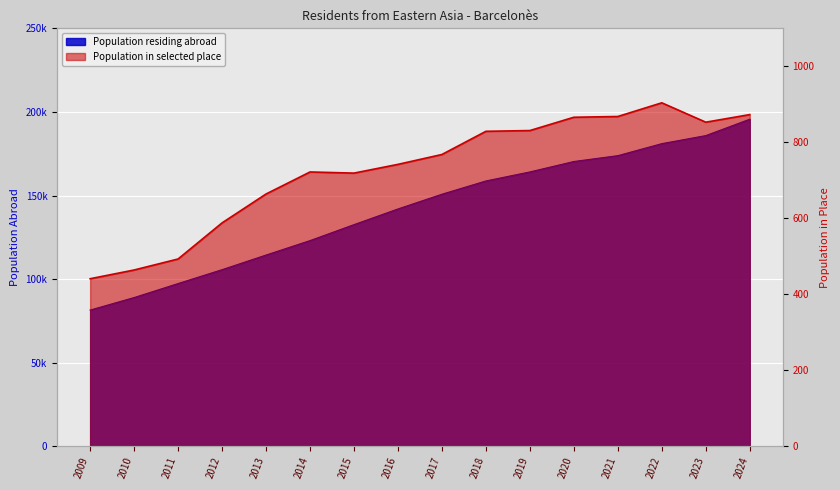

The Population residing abroad (thousands) series shows 106692 at 2019. True or false?

False